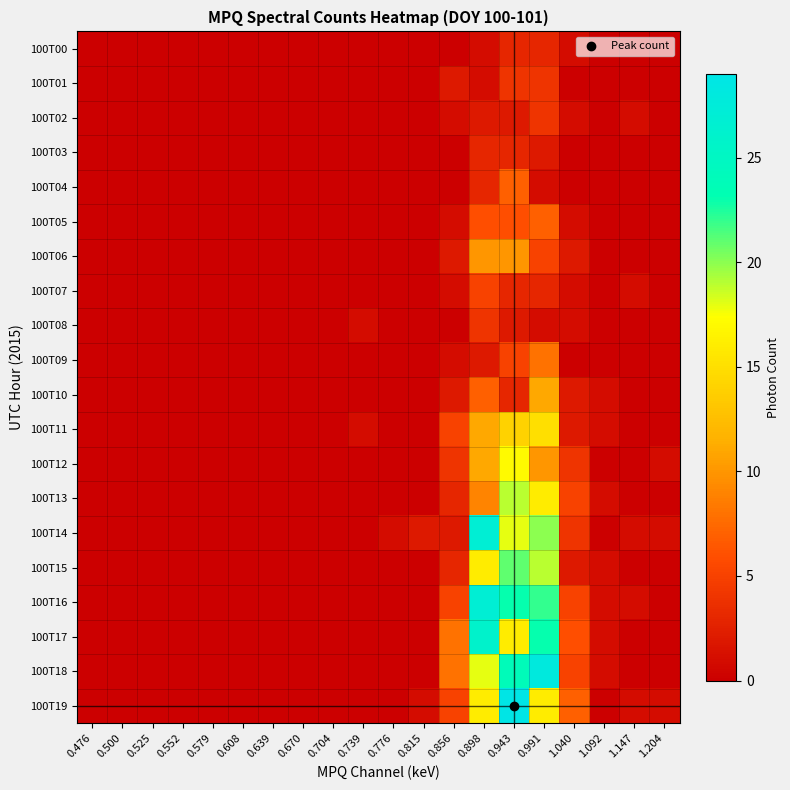

Between 0.525 and 0.898, which series saw the biggest shift?

100T14